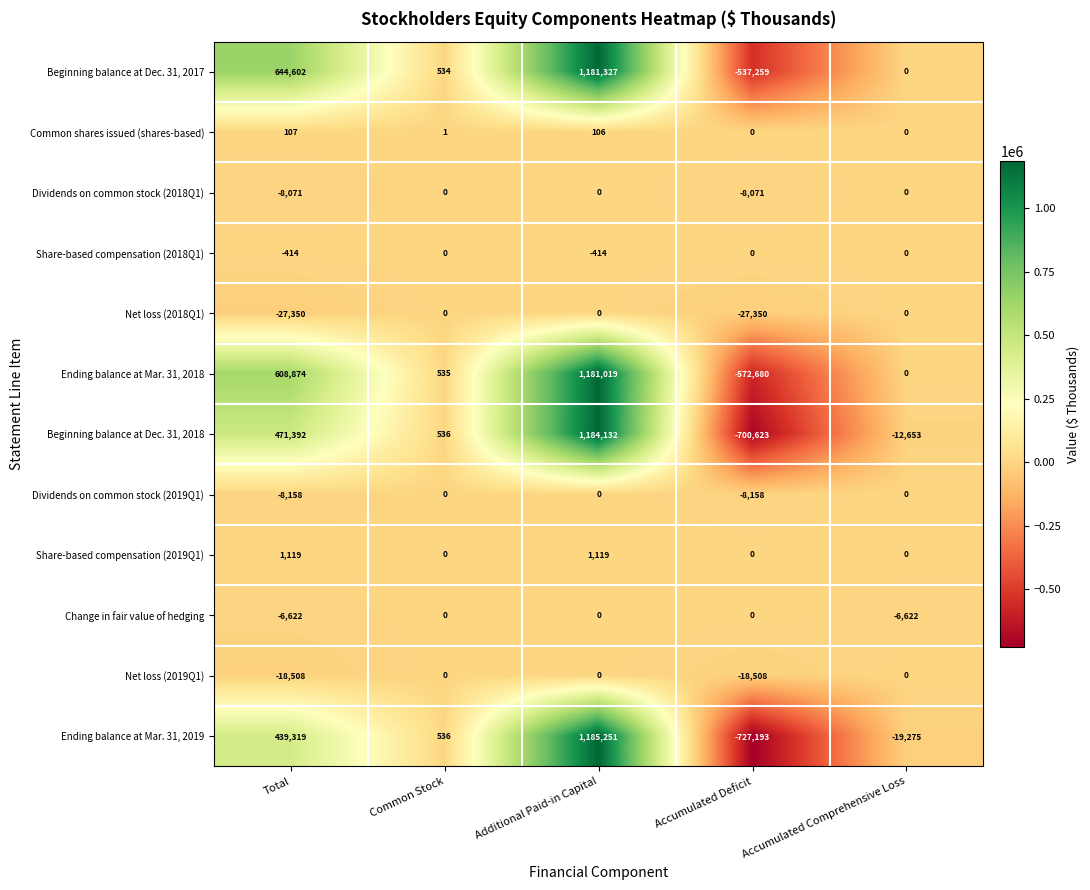

Is it true that Beginning balance at Dec. 31, 2017 equals 1181327 at Additional Paid-in Capital?

True